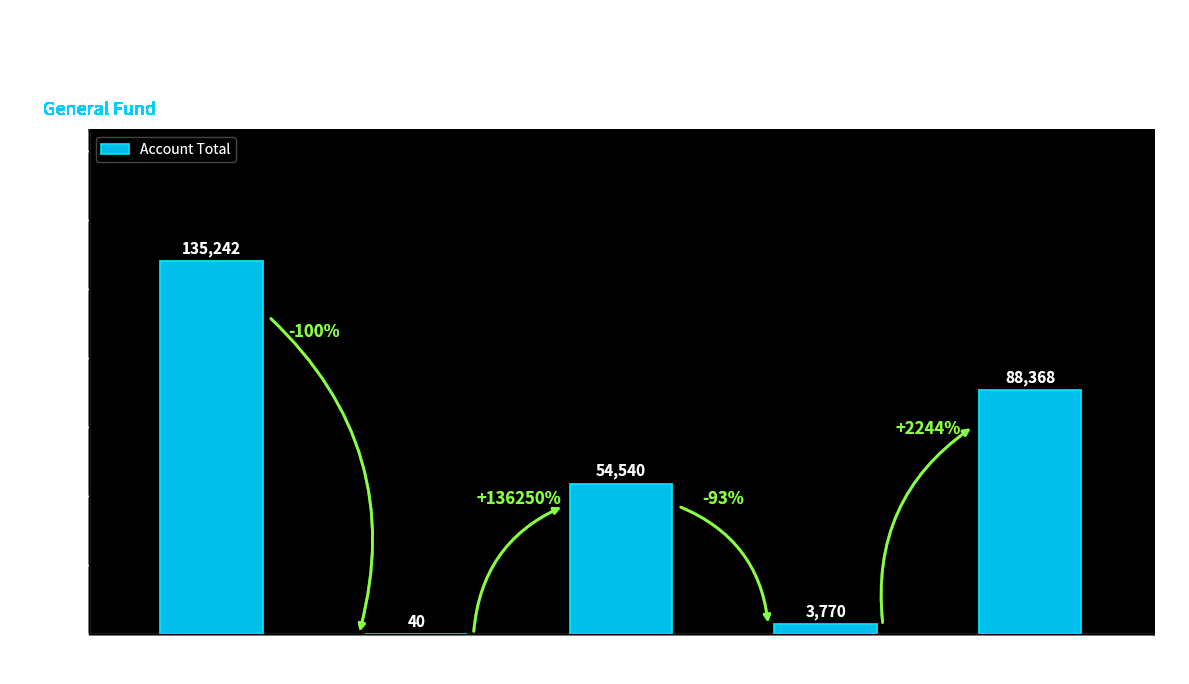

At which category does the chart reach its peak across all series?

Taxes